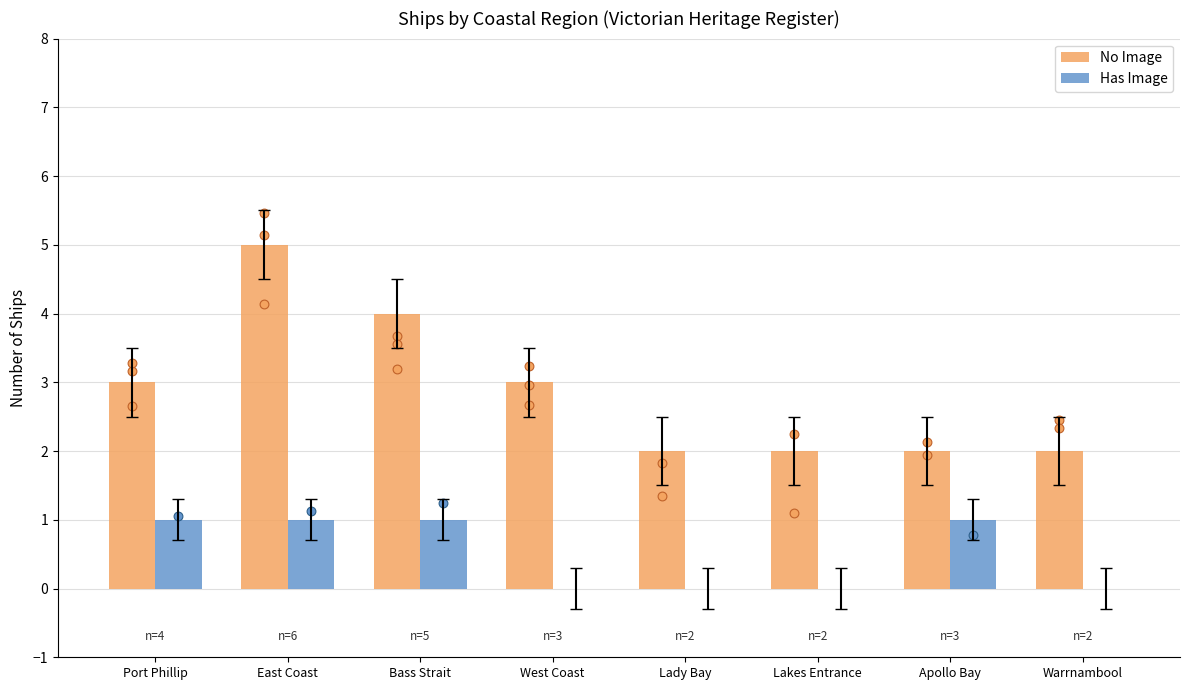

At how many categories does at least one series exceed 1?

8